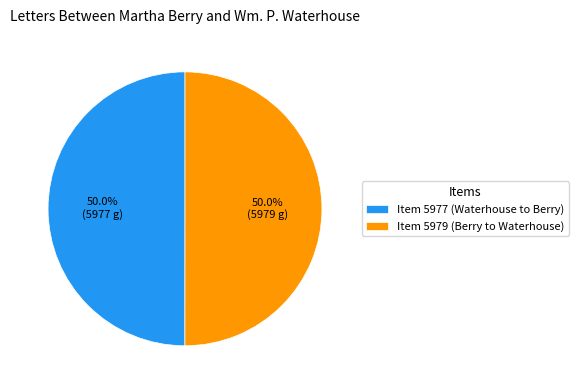

To the nearest percent, what portion does Item 5979 represent?

50%